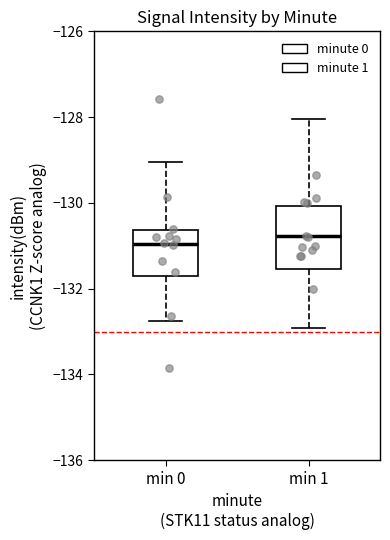

Reading left to right, transcribe this box plot: for each box, give where its median line is, the range the box spans, and where its two whiskers end, as read against the y-axis. The values are not printed on the chart, so give them approximately, as read against the axis.

min 0: median -131.0, box -131.8 to -130.6, whiskers -132.8 to -129.0
min 1: median -130.8, box -131.6 to -130.0, whiskers -133.0 to -128.0